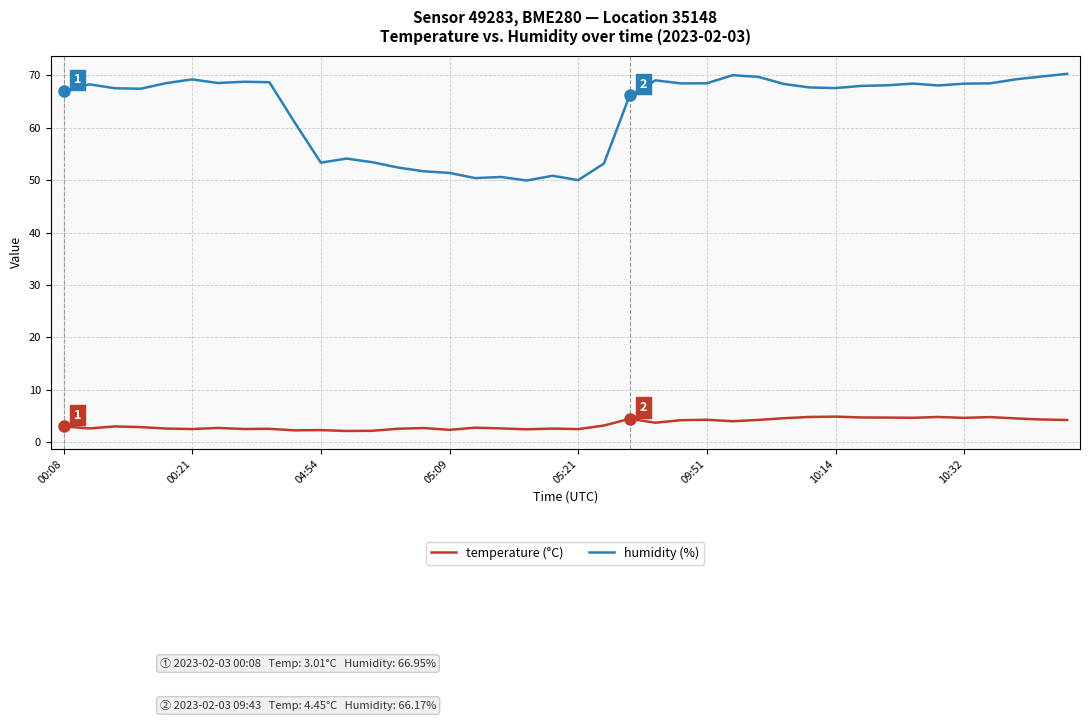

What is the average value of the humidity (%) series?

63.3